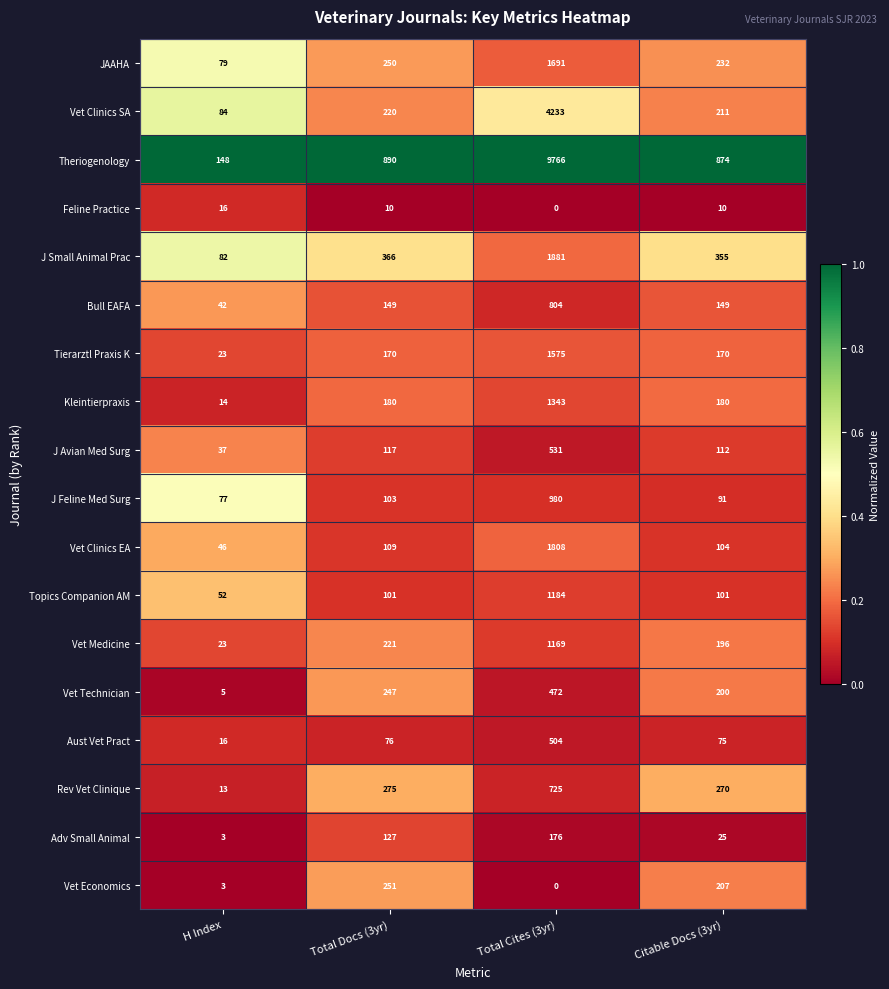

How many Adv Small Animal values are between 25 and 176?

3